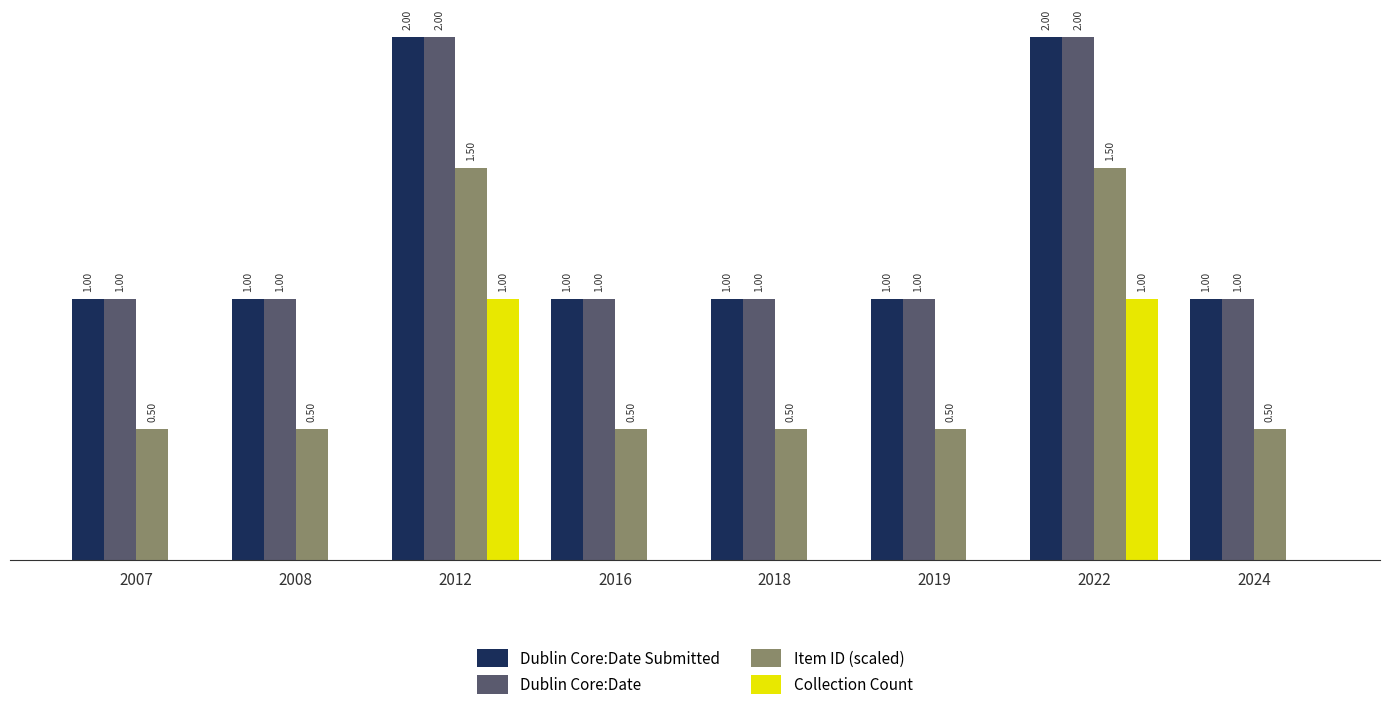

Is the value of Collection Count at 2019 greater than the value of Item ID (scaled) at 2024?

No